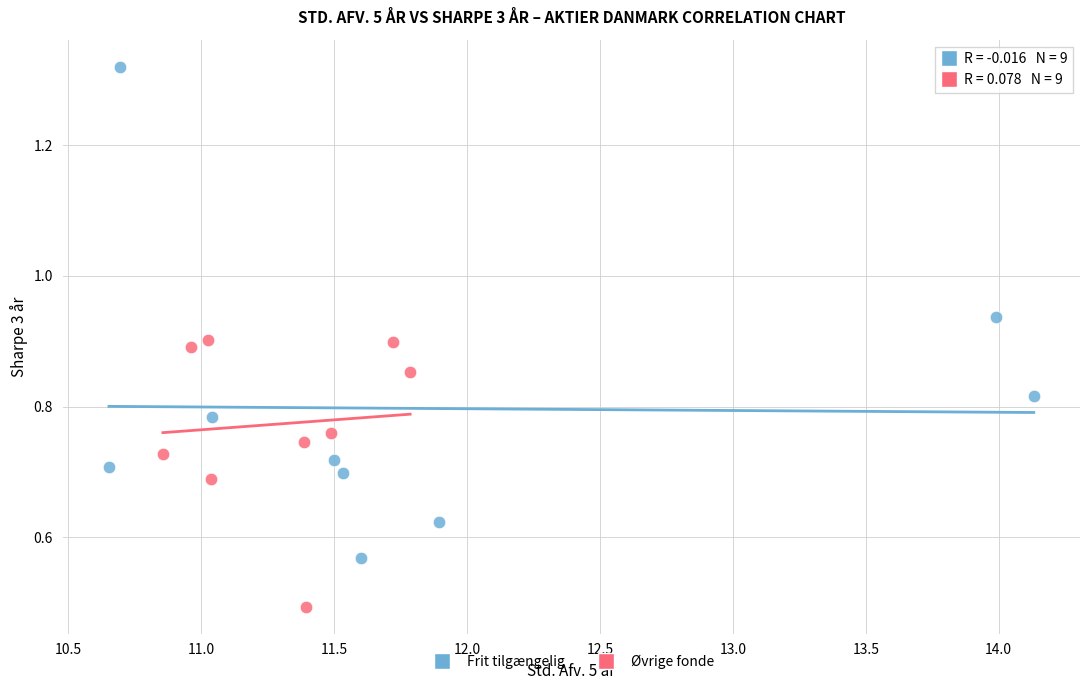

Which series reaches the minimum Y coordinate?

Øvrige fonde